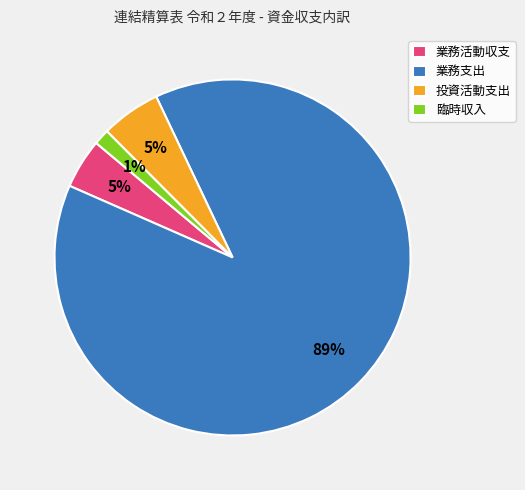

True or false: 業務活動収支 accounts for 5% of the total.

True